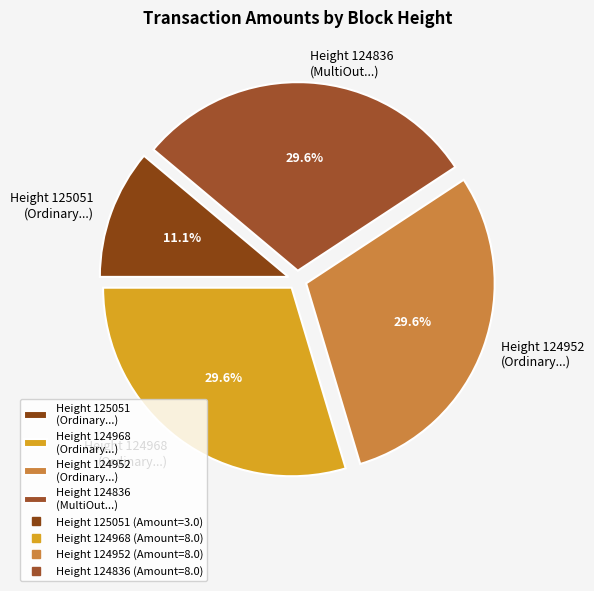

Is the sum of Height 124836 (MultiOut...) and Height 124968 (Ordinary...) greater than half?

Yes